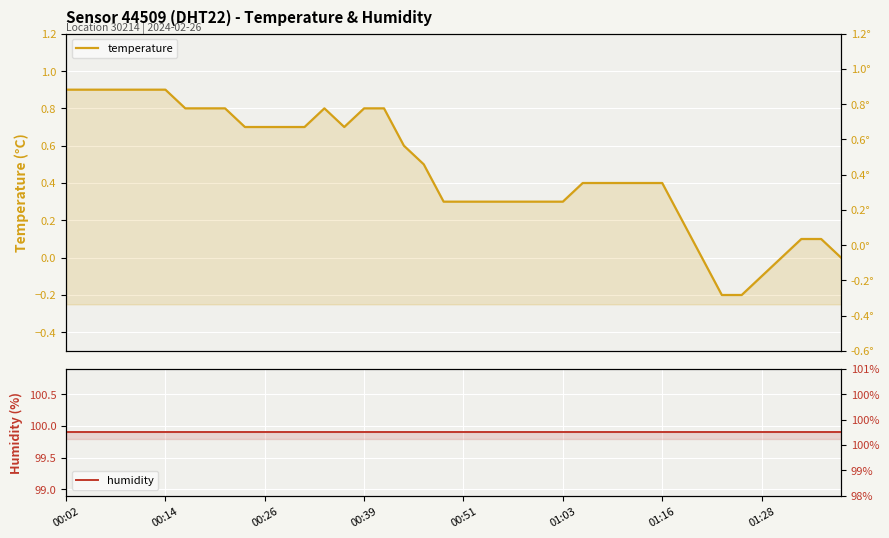

Which series has the largest total across all categories?

humidity